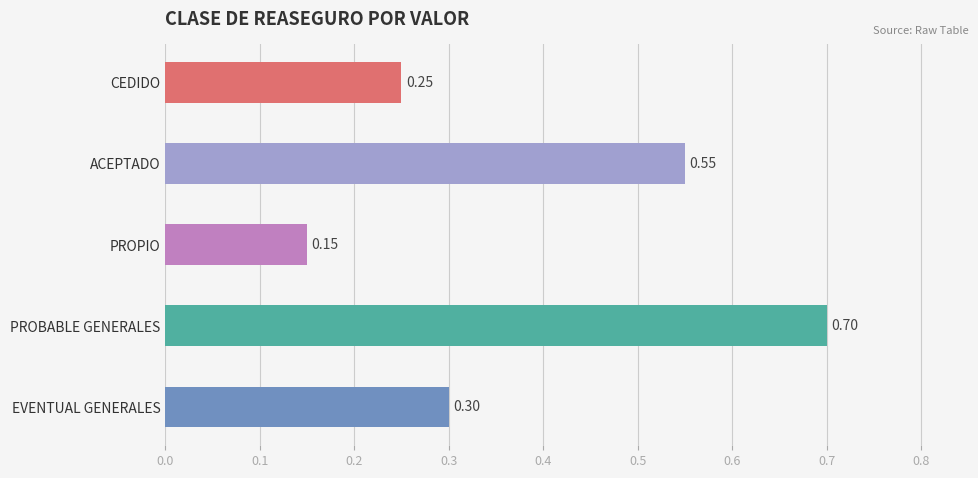

Where is the data nearest to the value 0?

PROPIO